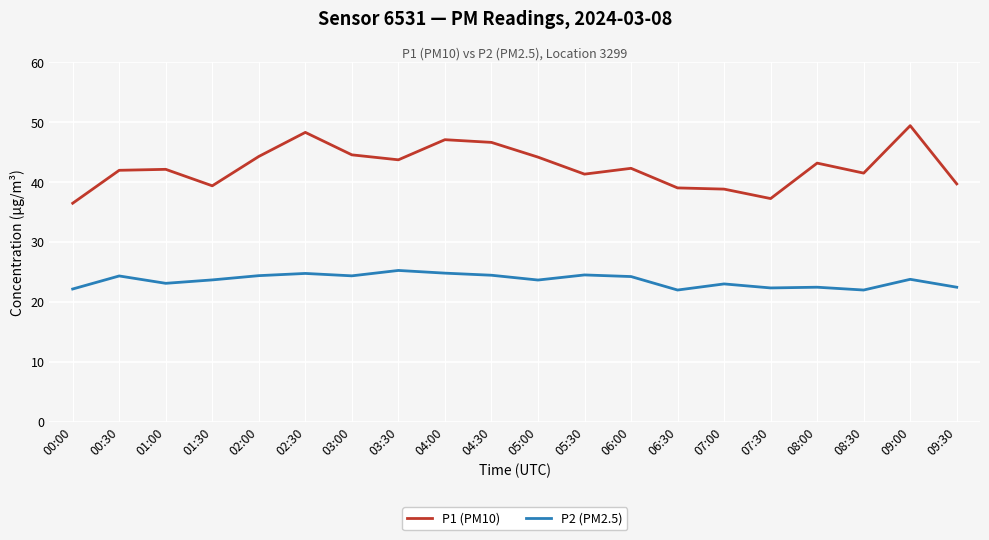

True or false: P2 (PM2.5) and P1 (PM10) cross at least once.

False